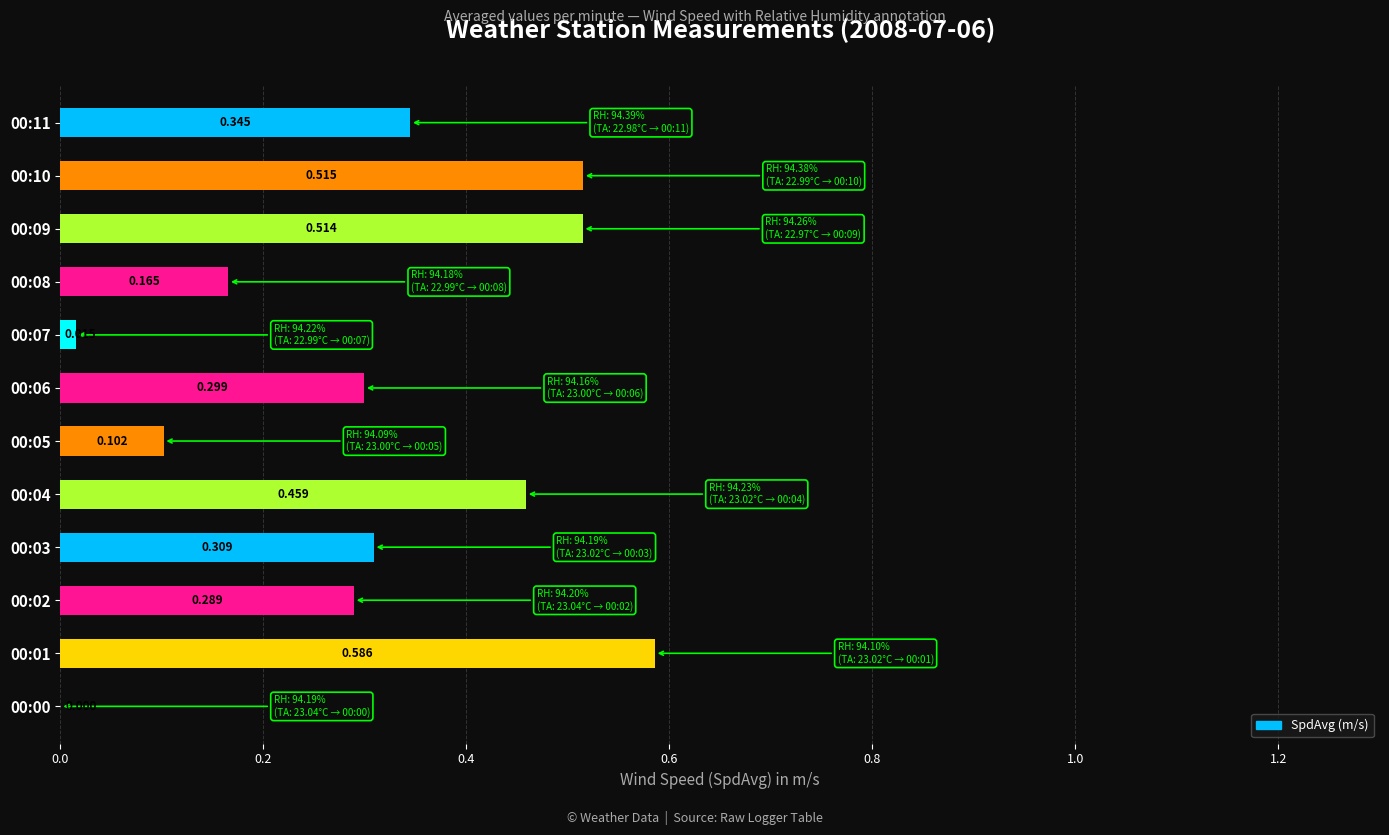

What is the average value?

0.3